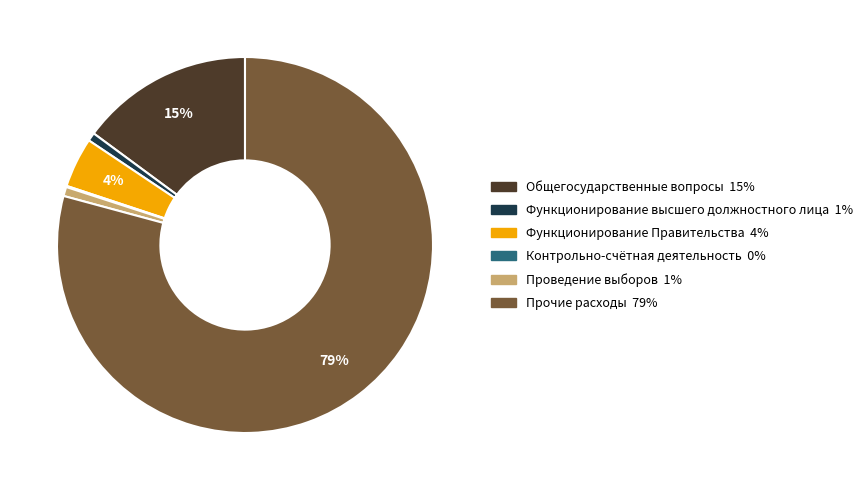

To the nearest percent, what is the difference between the largest and smallest slice percentages?

79%